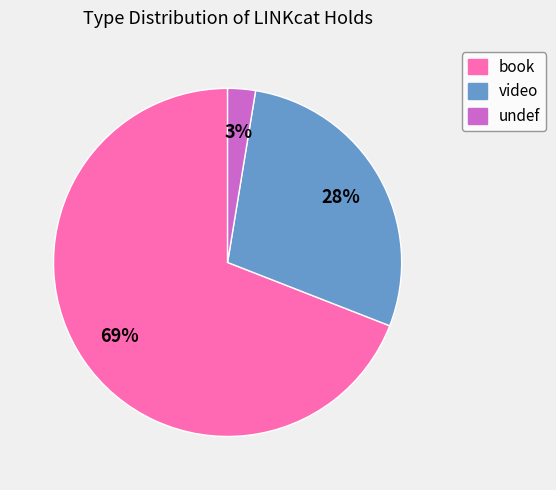

How many slices are in this pie chart?

3